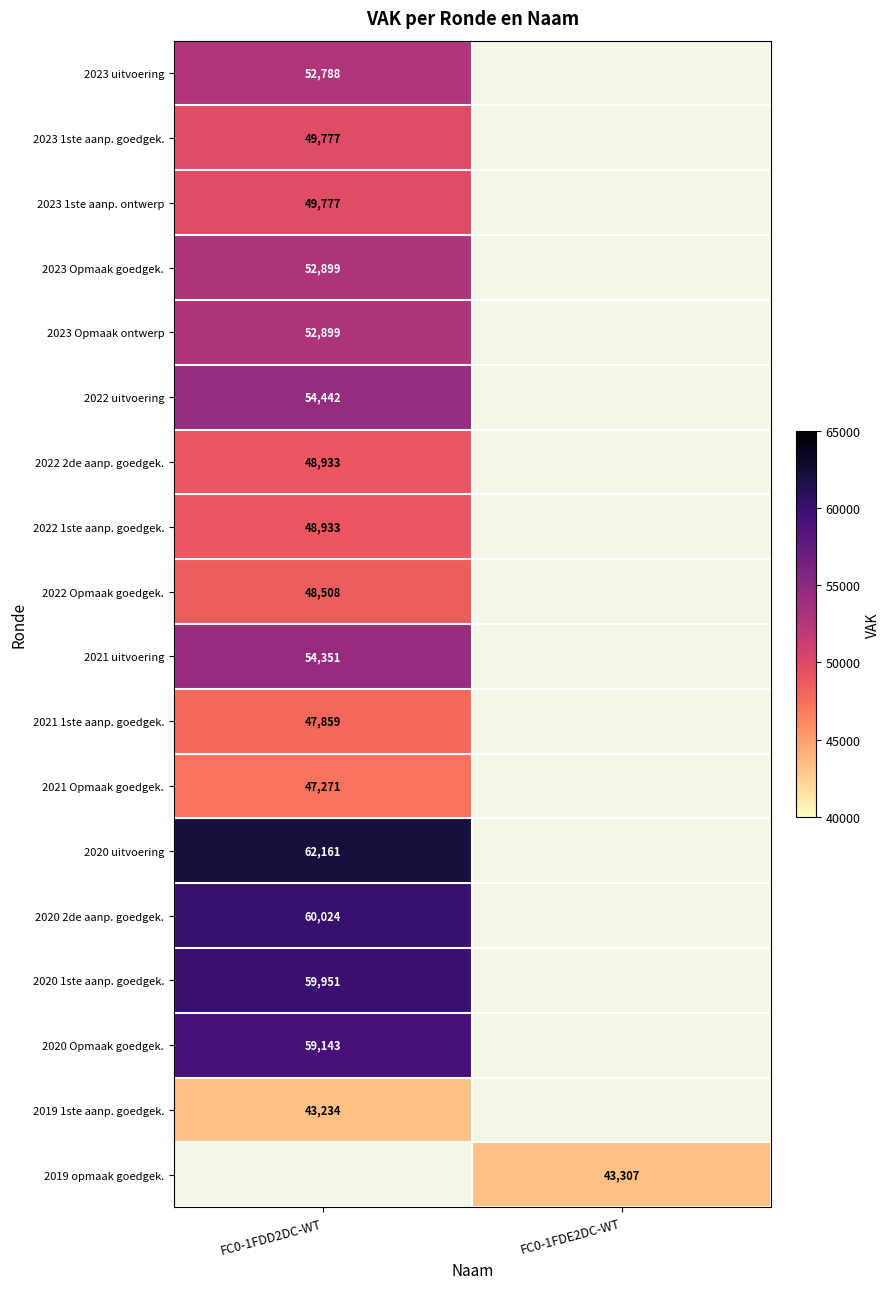

The 2023 uitvoering series shows 14500 at FC0-1FDD2DC-WT. True or false?

False